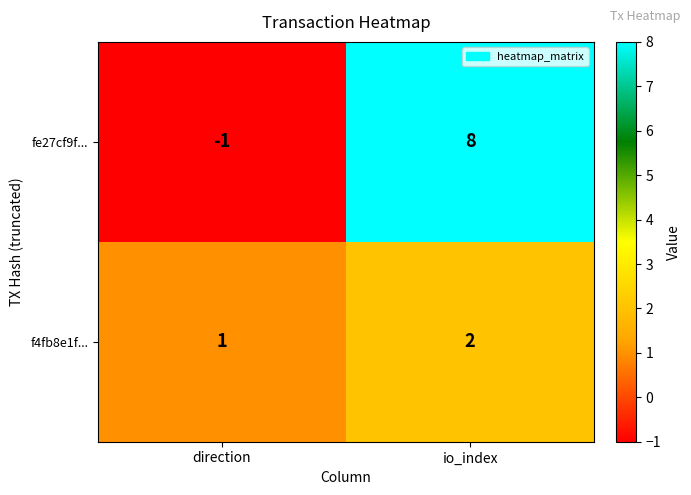

How many positive values does the fe27cf9f... series have?

1